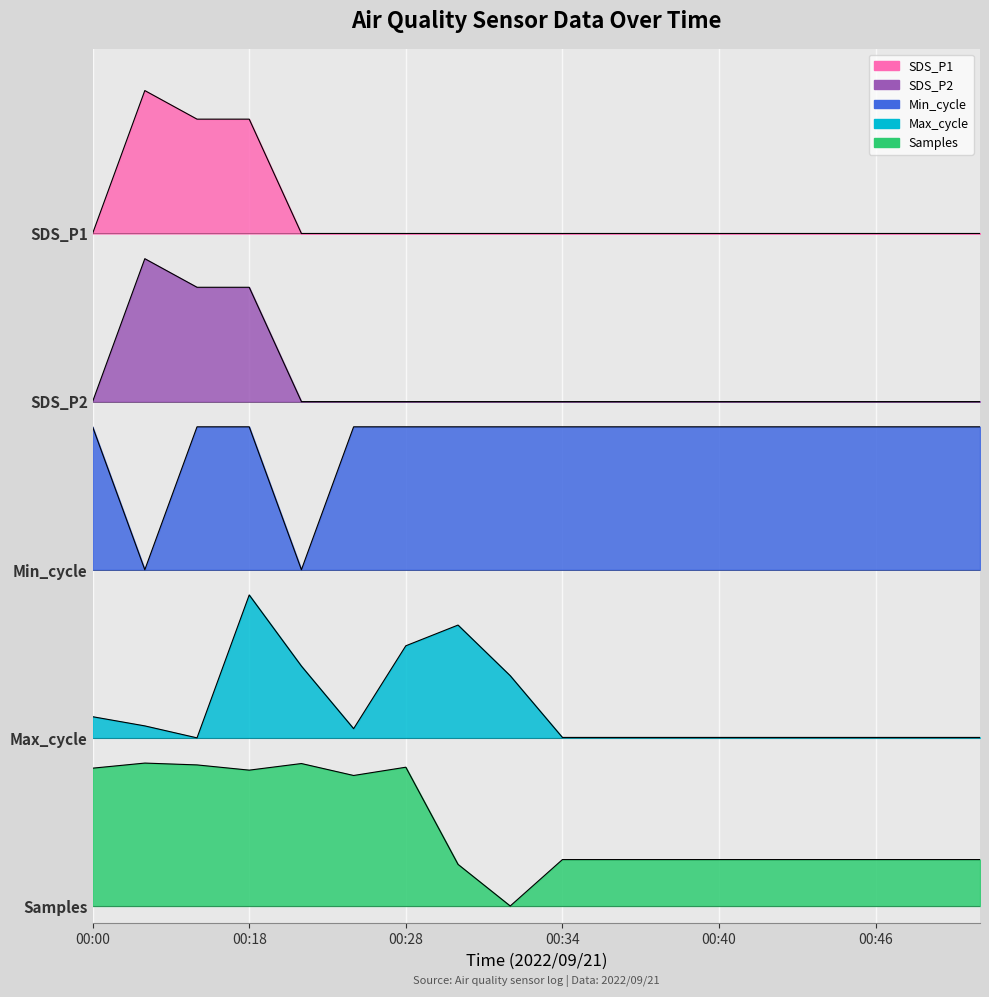

Is the value of SDS_P2 at 00:00 greater than the value of SDS_P1 at 00:09?

No